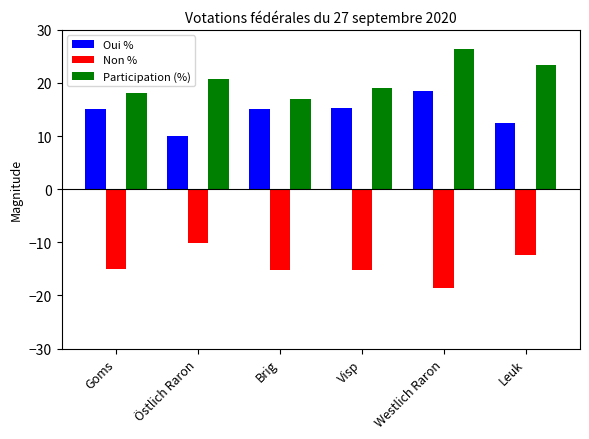

What is the total value across all series at Westlich Raron?

26.5